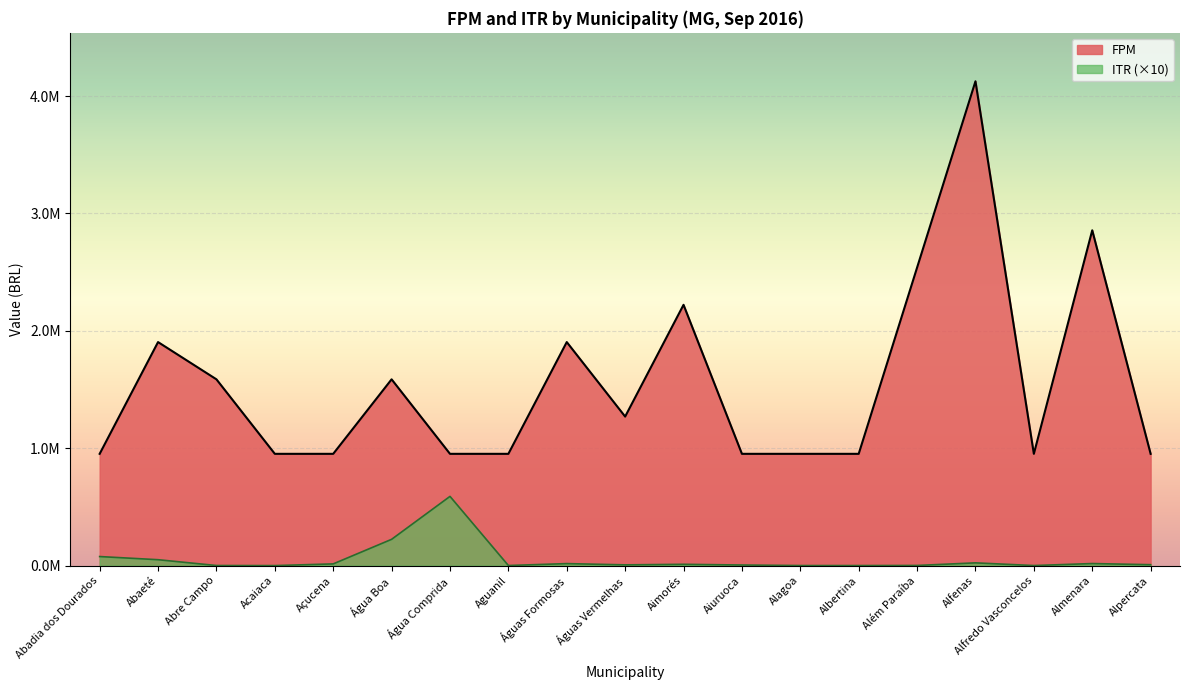

List the labels in order of FPM value, largest first.

Alfenas, Almenara, Além Paraíba, Aimorés, Abaeté, Águas Formosas, Abre Campo, Água Boa, Águas Vermelhas, Abadia dos Dourados, Acaiaca, Açucena, Água Comprida, Aguanil, Aiuruoca, Alagoa, Albertina, Alfredo Vasconcelos, Alpercata